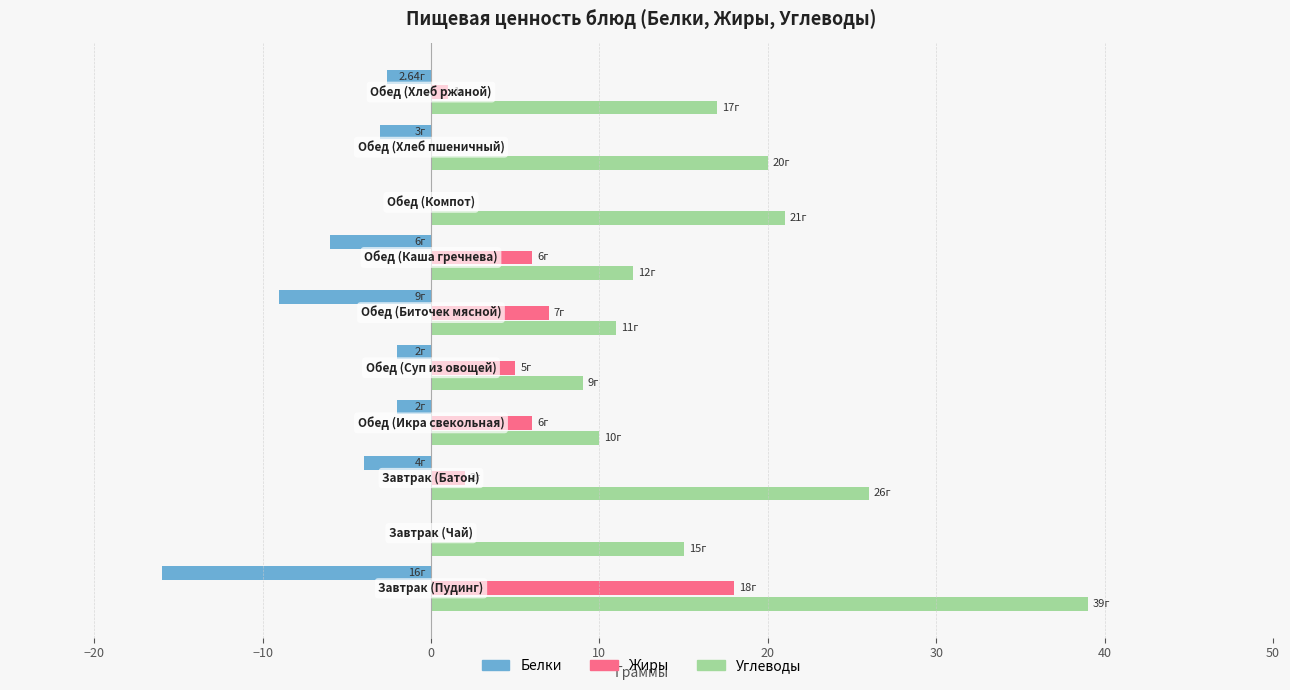

What is the sum of all Белки values?

-44.6